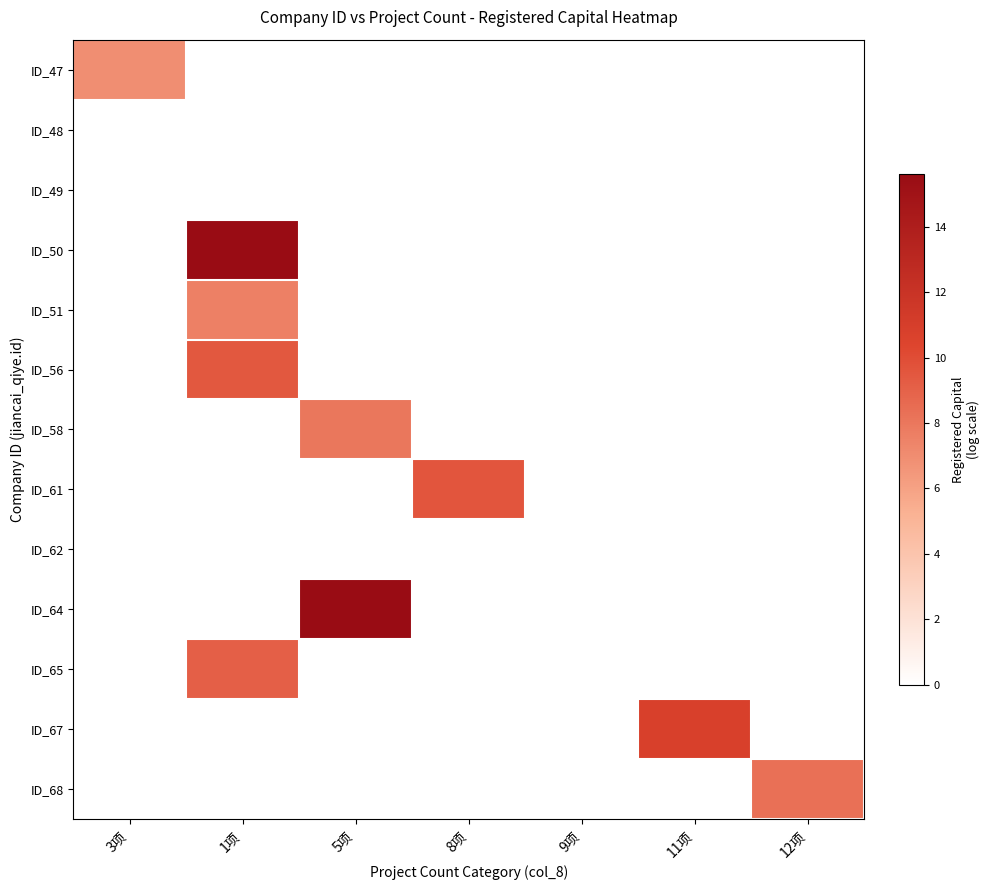

Reading left to right, what are all the values shown in this chart?

ID_47: 3项=6.9	1项=0.0	5项=0.0	8项=0.0	9项=0.0	11项=0.0	12项=0.0
ID_48: 3项=0.0	1项=0.0	5项=0.0	8项=0.0	9项=0.0	11项=0.0	12项=0.0
ID_49: 3项=0.0	1项=0.0	5项=0.0	8项=0.0	9项=0.0	11项=0.0	12项=0.0
ID_50: 3项=0.0	1项=15.6	5项=0.0	8项=0.0	9项=0.0	11项=0.0	12项=0.0
ID_51: 3项=0.0	1项=7.6	5项=0.0	8项=0.0	9项=0.0	11项=0.0	12项=0.0
ID_56: 3项=0.0	1项=9.5	5项=0.0	8项=0.0	9项=0.0	11项=0.0	12项=0.0
ID_58: 3项=0.0	1项=0.0	5项=8.0	8项=0.0	9项=0.0	11项=0.0	12项=0.0
ID_61: 3项=0.0	1项=0.0	5项=0.0	8项=9.6	9项=0.0	11项=0.0	12项=0.0
ID_62: 3项=0.0	1项=0.0	5项=0.0	8项=0.0	9项=0.0	11项=0.0	12项=0.0
ID_64: 3项=0.0	1项=0.0	5项=15.6	8项=0.0	9项=0.0	11项=0.0	12项=0.0
ID_65: 3项=0.0	1项=9.1	5项=0.0	8项=0.0	9项=0.0	11项=0.0	12项=0.0
ID_67: 3项=0.0	1项=0.0	5项=0.0	8项=0.0	9项=0.0	11项=10.8	12项=0.0
ID_68: 3项=0.0	1项=0.0	5项=0.0	8项=0.0	9项=0.0	11项=0.0	12项=8.3